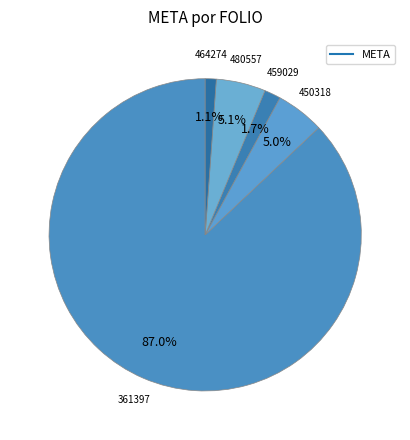

How many slices are in this pie chart?

5